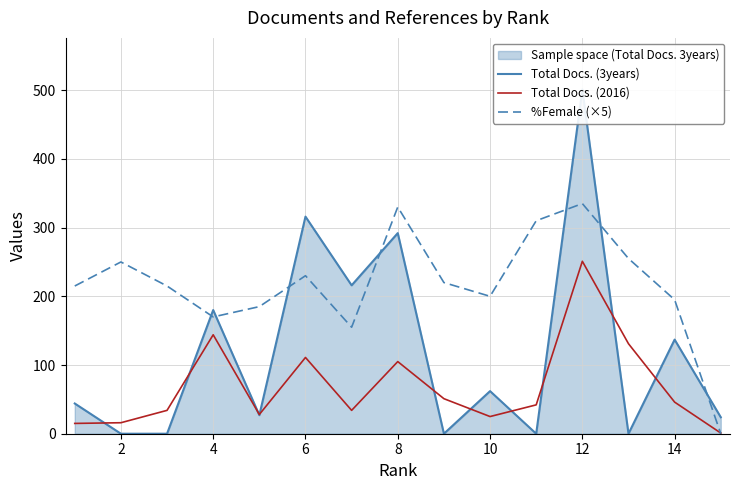

After their last crossing, which series has the higher values: Total Docs. (3years) or Total Docs. (2016)?

Total Docs. (3years)